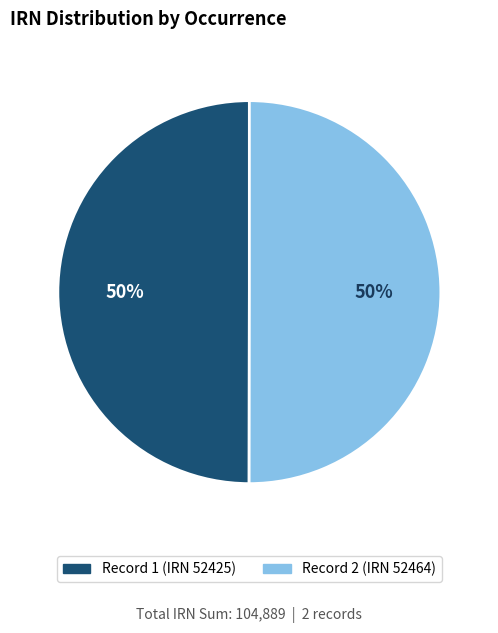

How many segments does this pie chart have?

2